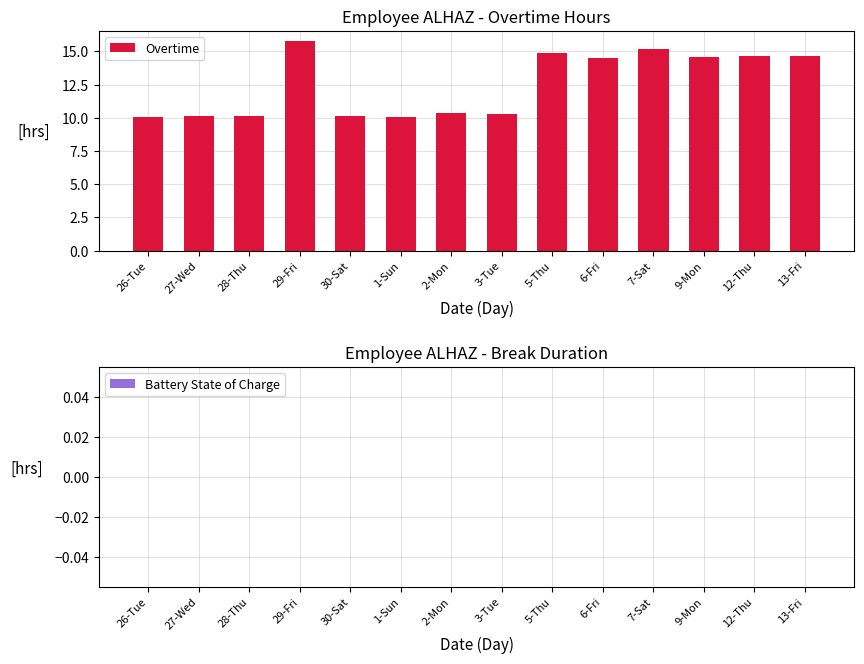

What is the greatest value displayed?

15.8